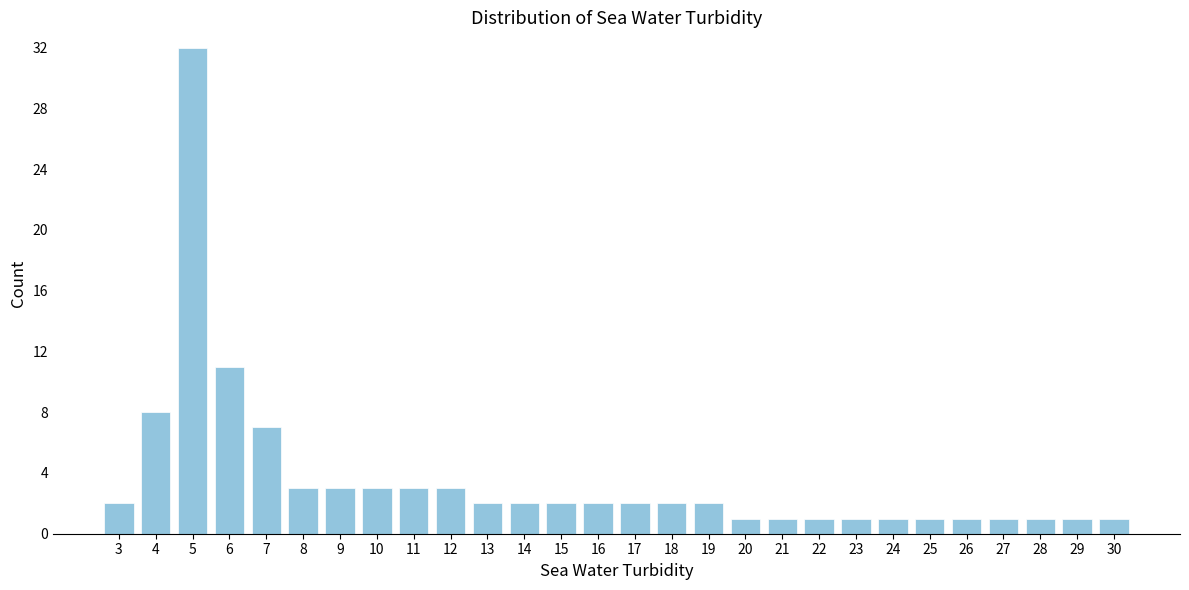

Reading left to right, extract all data points from this chart.

3=2	4=8	5=32	6=11	7=7	8=3	9=3	10=3	11=3	12=3	13=2	14=2	15=2	16=2	17=2	18=2	19=2	20=1	21=1	22=1	23=1	24=1	25=1	26=1	27=1	28=1	29=1	30=1